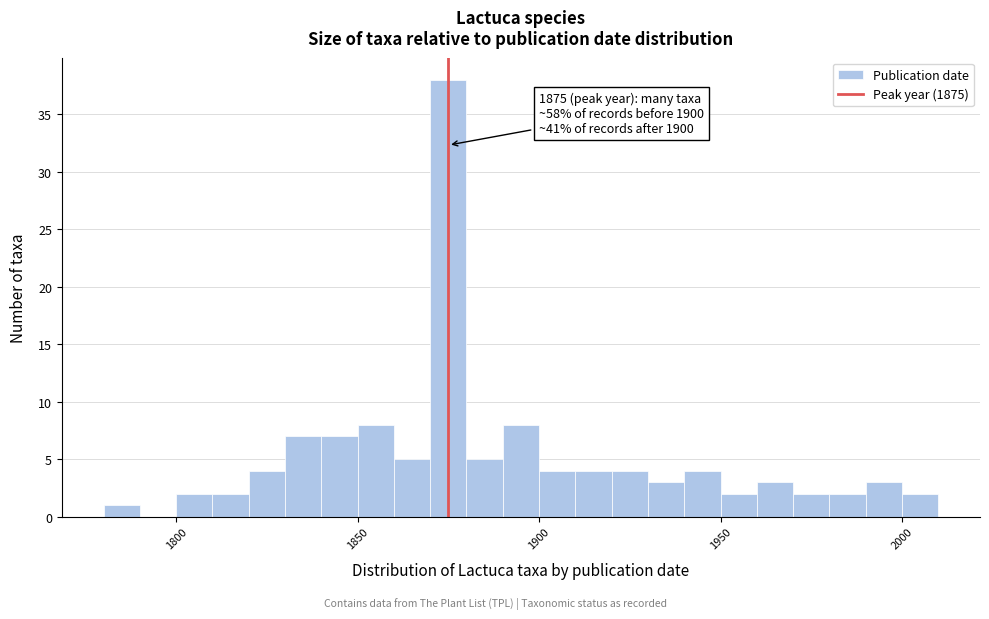

Read against the x-axis, roughly where is the centre of the tallest bar?

1875